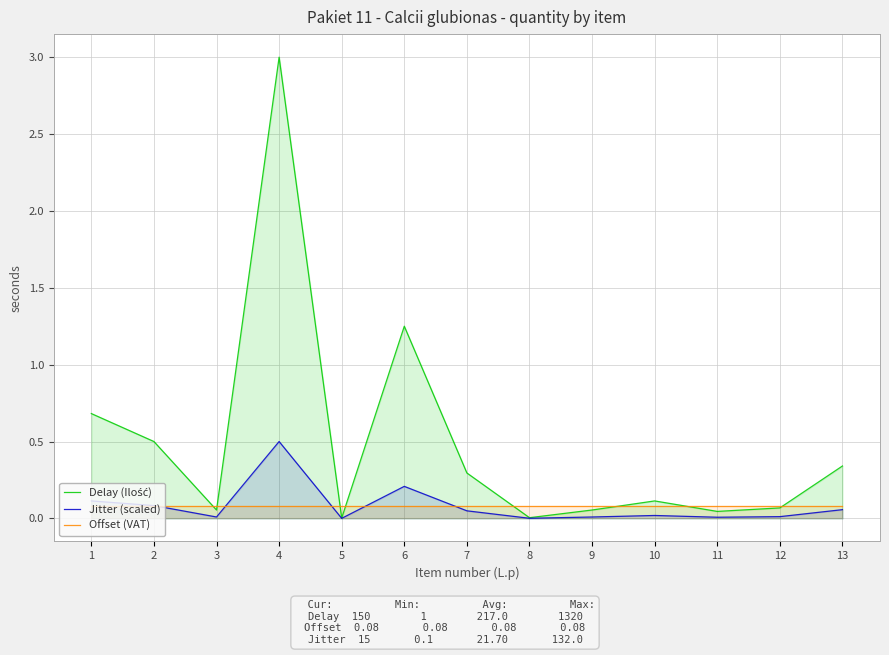

Does the chart display data point markers on the line(s)?

No